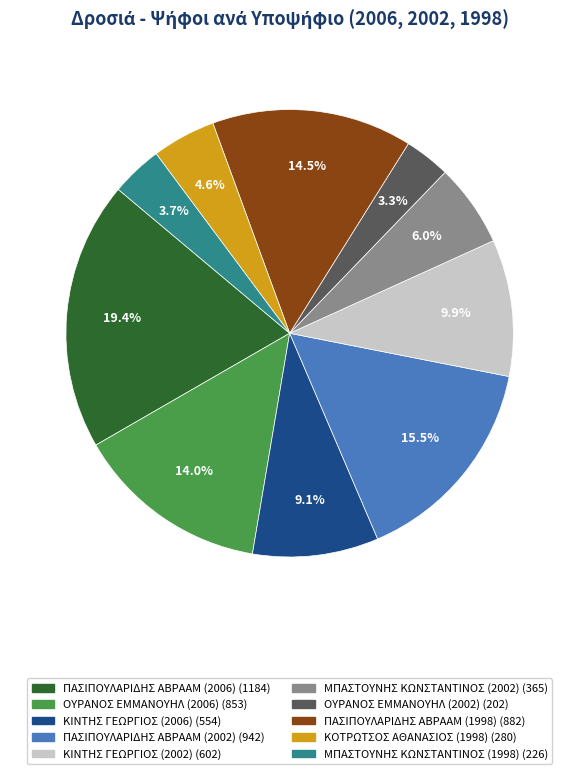

How many segments does this pie chart have?

10